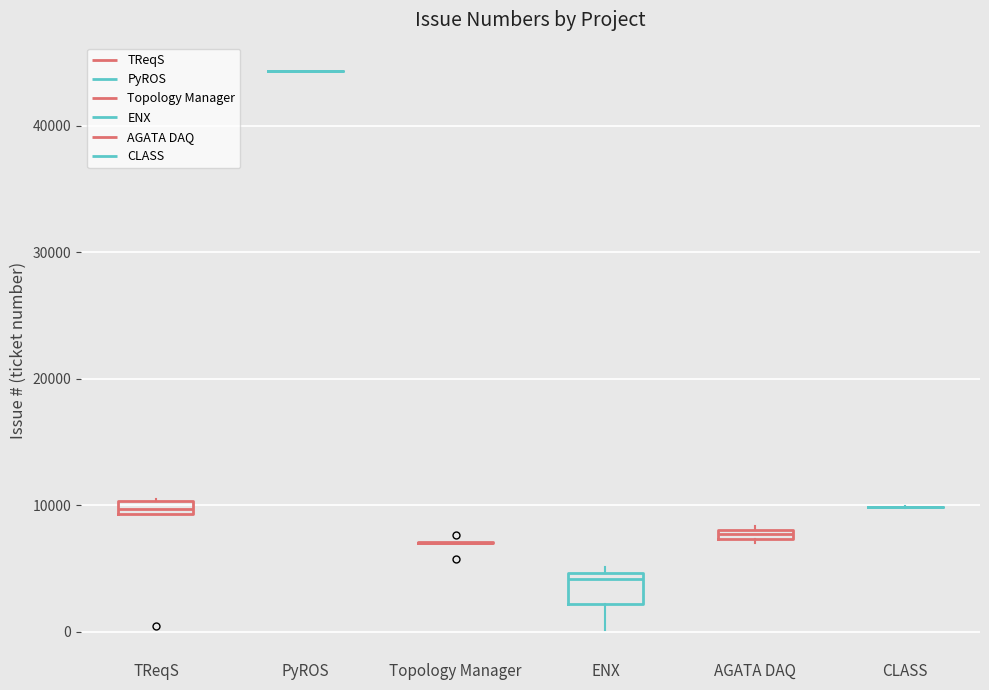

Which box is the tallest, from its lower edge to its upper edge?

ENX